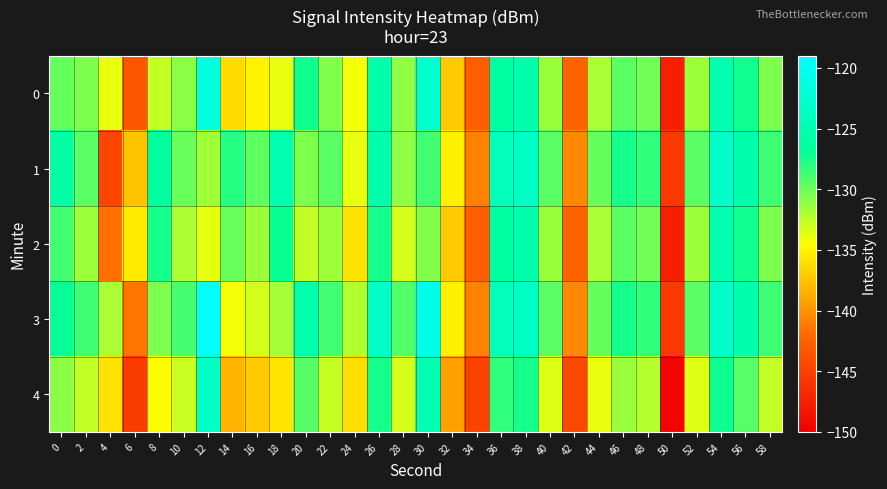

Reading left to right, extract all data points from this chart.

0: 0=-129.9	2=-130.6	4=-133.9	6=-143.4	8=-132.6	10=-130.9	12=-121.4	14=-136.2	16=-135.1	18=-133.8	20=-127.3	22=-130.7	24=-134.2	26=-125.4	28=-131.2	30=-122.7	32=-137.3	34=-142.8	36=-126.3	38=-125.4	40=-131.4	42=-142.5	44=-131.9	46=-129.4	48=-130.2	50=-147.5	52=-131.5	54=-125.1	56=-127.3	58=-130.6
1: 0=-125.8	2=-129.5	4=-144.7	6=-137.5	8=-126.5	10=-130.0	12=-131.7	14=-127.9	16=-129.6	18=-125.0	20=-130.6	22=-129.5	24=-133.9	26=-125.4	28=-131.2	30=-128.7	32=-135.3	34=-140.8	36=-124.3	38=-123.4	40=-129.4	42=-140.5	44=-129.9	46=-127.4	48=-128.2	50=-145.5	52=-129.5	54=-123.1	56=-125.3	58=-128.6
2: 0=-128.8	2=-131.5	4=-141.7	6=-135.5	8=-127.5	10=-132.0	12=-133.7	14=-129.9	16=-131.6	18=-127.0	20=-132.6	22=-131.5	24=-135.9	26=-127.4	28=-133.2	30=-130.7	32=-137.3	34=-142.8	36=-126.3	38=-125.4	40=-131.4	42=-142.5	44=-131.9	46=-129.4	48=-130.2	50=-147.5	52=-131.5	54=-125.1	56=-127.3	58=-130.6
3: 0=-126.9	2=-128.6	4=-131.9	6=-141.4	8=-130.6	10=-128.9	12=-119.4	14=-134.2	16=-133.1	18=-131.8	20=-125.3	22=-128.7	24=-132.2	26=-123.4	28=-129.2	30=-120.7	32=-135.3	34=-140.8	36=-124.3	38=-123.4	40=-129.4	42=-140.5	44=-129.9	46=-127.4	48=-128.2	50=-145.5	52=-129.5	54=-123.1	56=-125.3	58=-128.6
4: 0=-130.9	2=-132.6	4=-135.9	6=-145.4	8=-134.6	10=-132.9	12=-123.4	14=-138.2	16=-137.1	18=-135.8	20=-129.3	22=-132.7	24=-136.2	26=-127.4	28=-133.2	30=-124.7	32=-139.3	34=-144.8	36=-128.3	38=-127.4	40=-133.4	42=-144.5	44=-133.9	46=-131.4	48=-132.2	50=-149.5	52=-133.5	54=-127.1	56=-129.3	58=-132.6